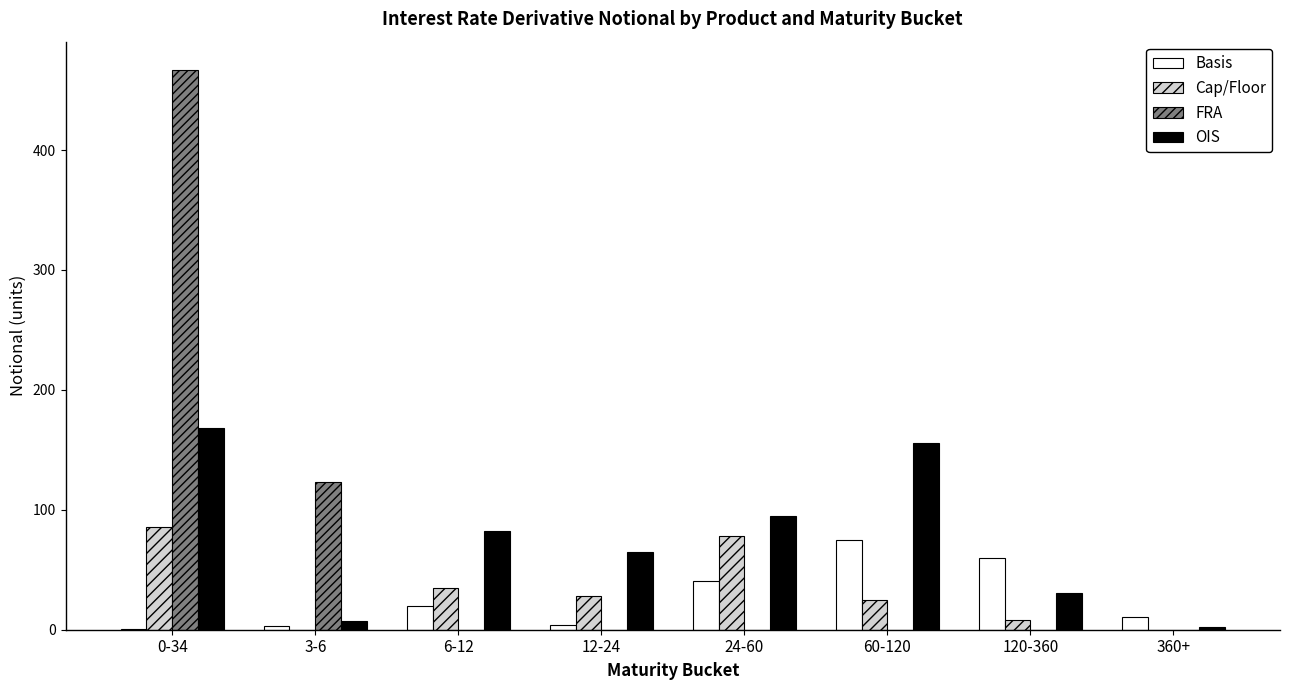

What is the sum of all FRA values?

590